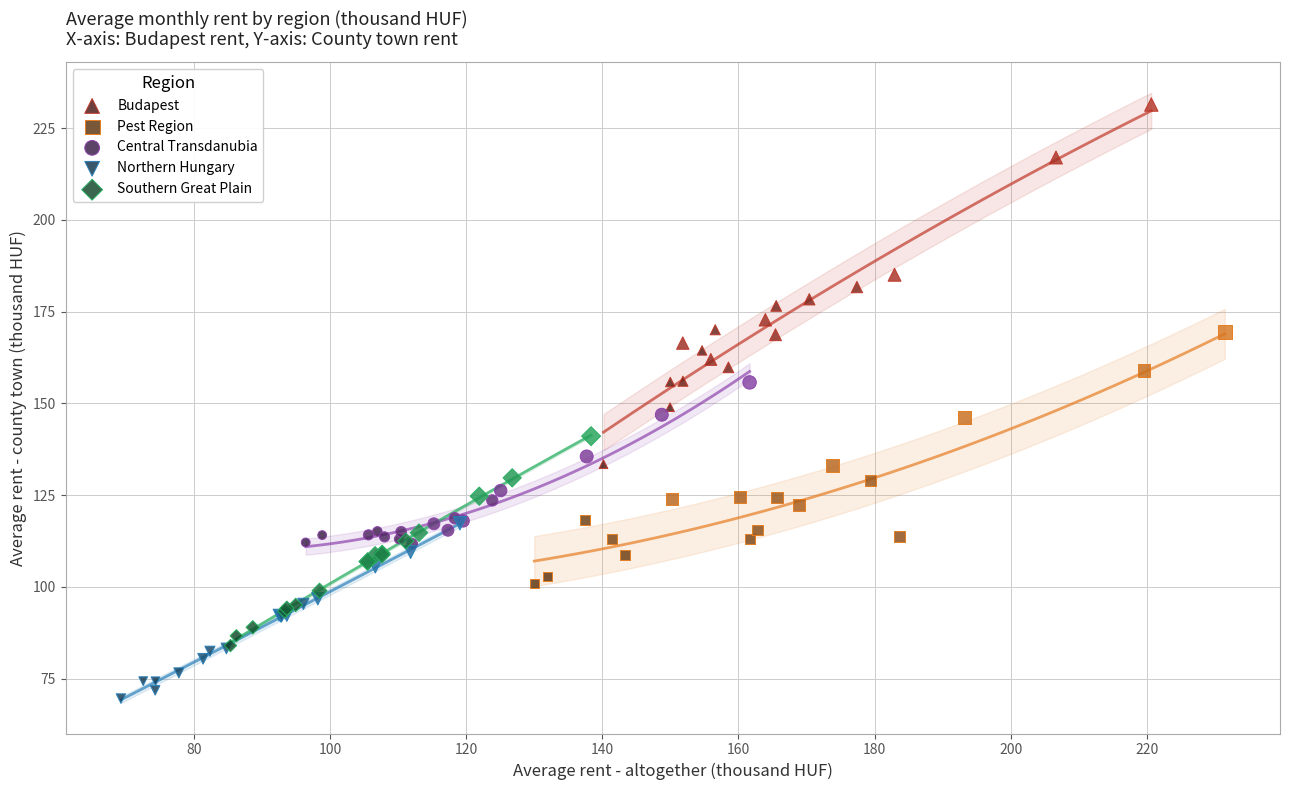

Which series reaches the minimum Y coordinate?

Northern Hungary